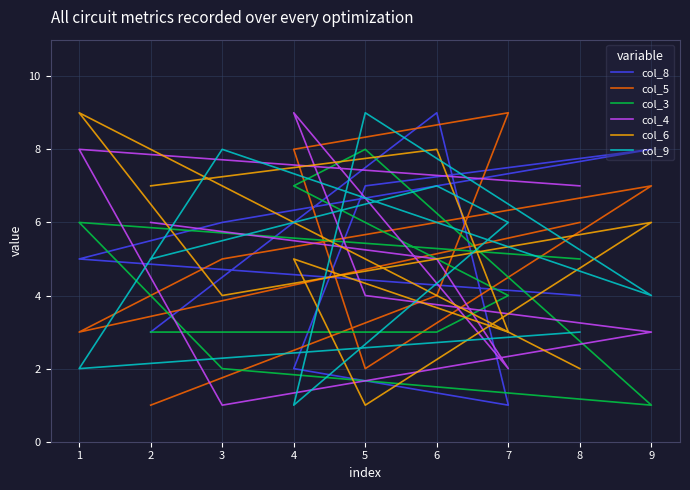

What is the sum of all col_4 values?

45